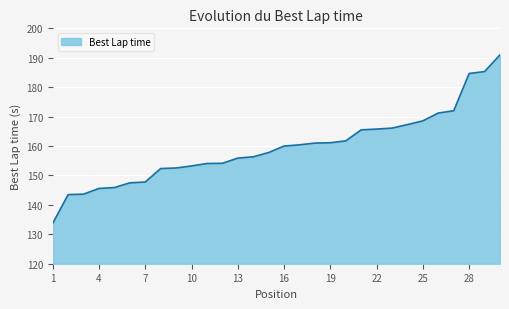

What is the smallest value displayed?

133.7